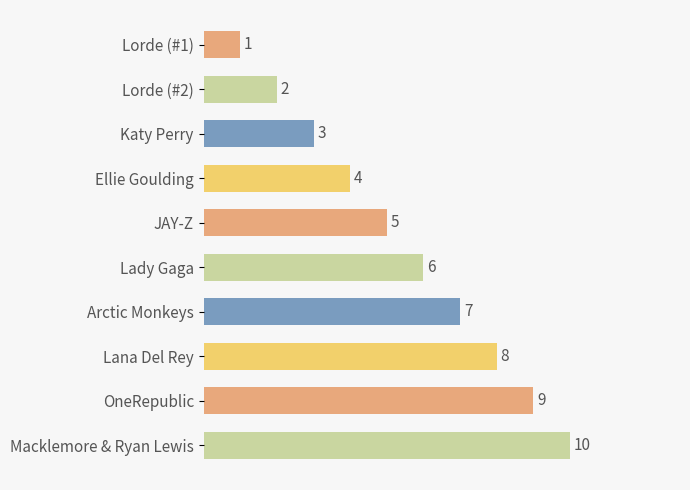

The value at Macklemore & Ryan Lewis is 10. True or false?

True